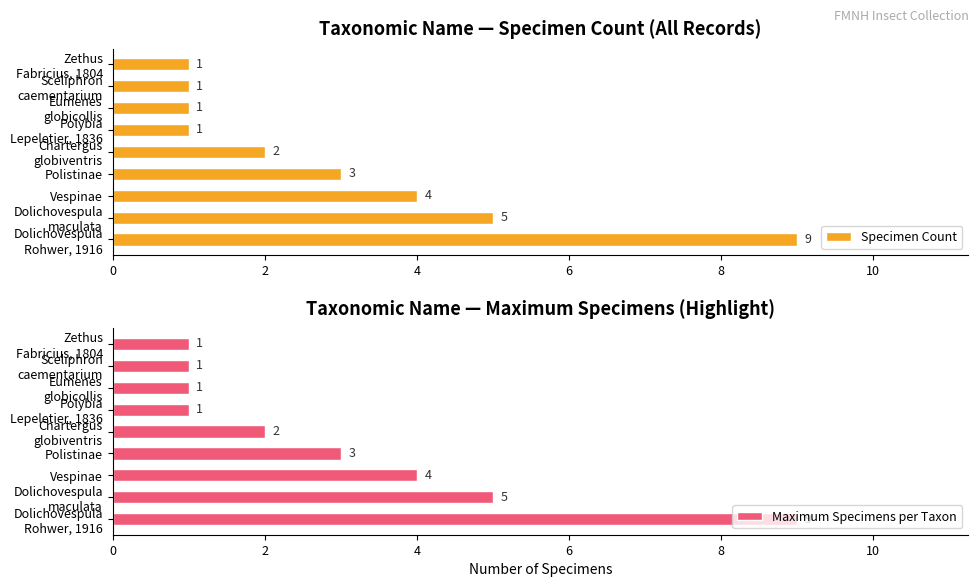

Which series has the largest range (max minus min)?

Specimen Count